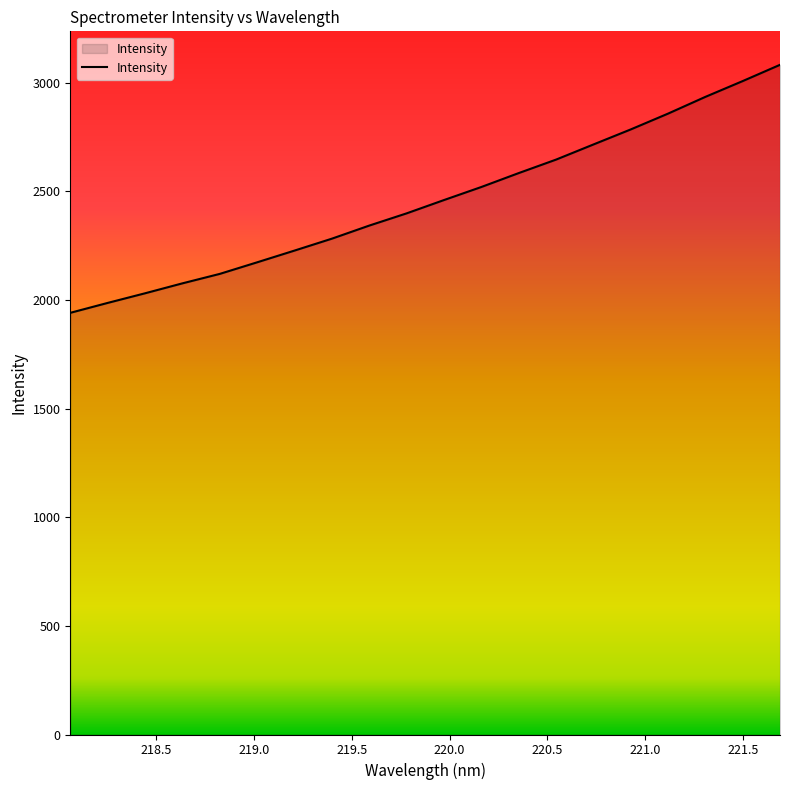

What is the difference between the maximum and minimum values?

1141.6